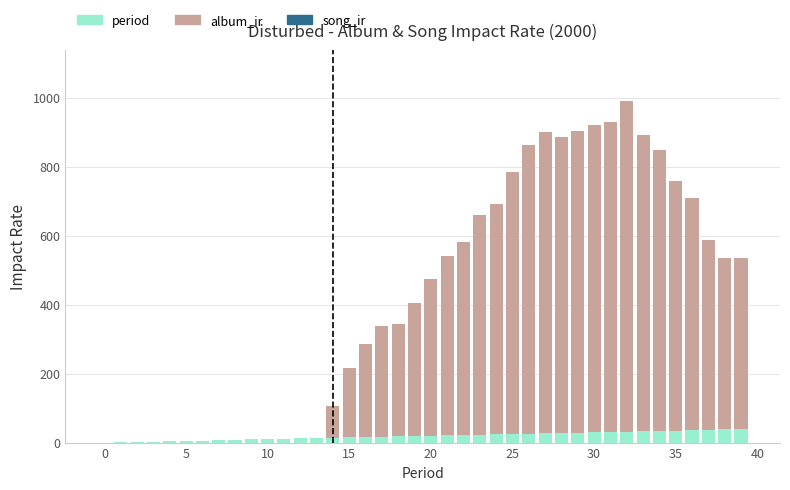

What is the maximum value for period?

39.0